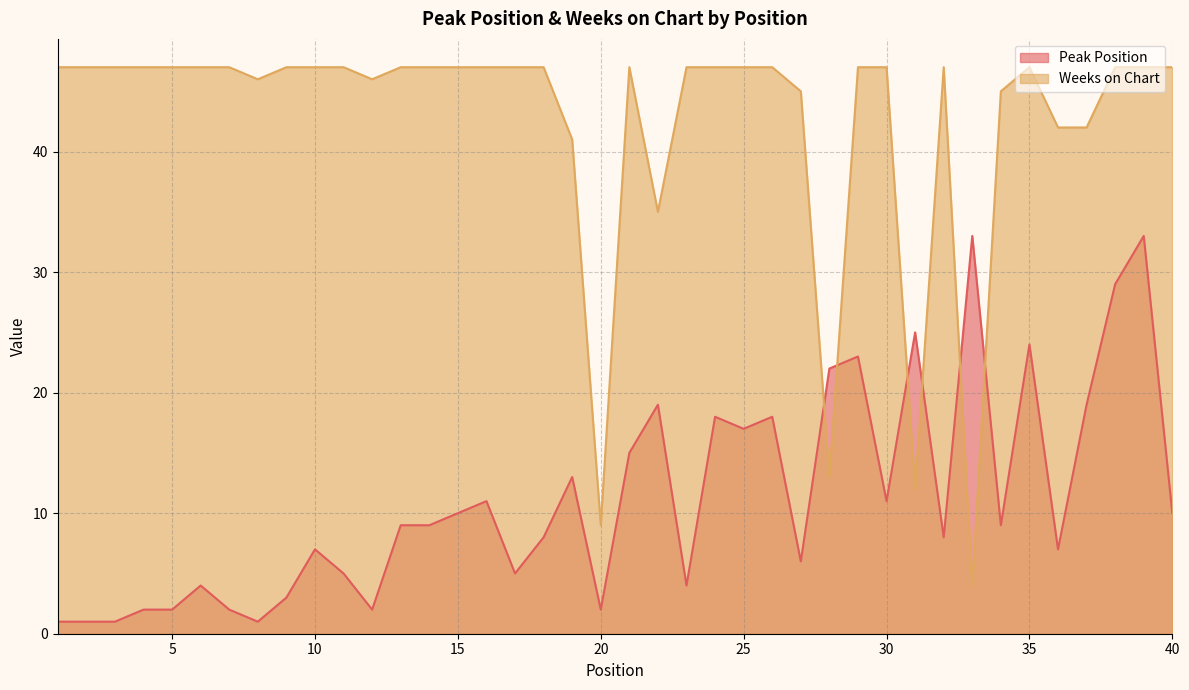

True or false: Weeks on Chart and Peak Position intersect in this chart.

True